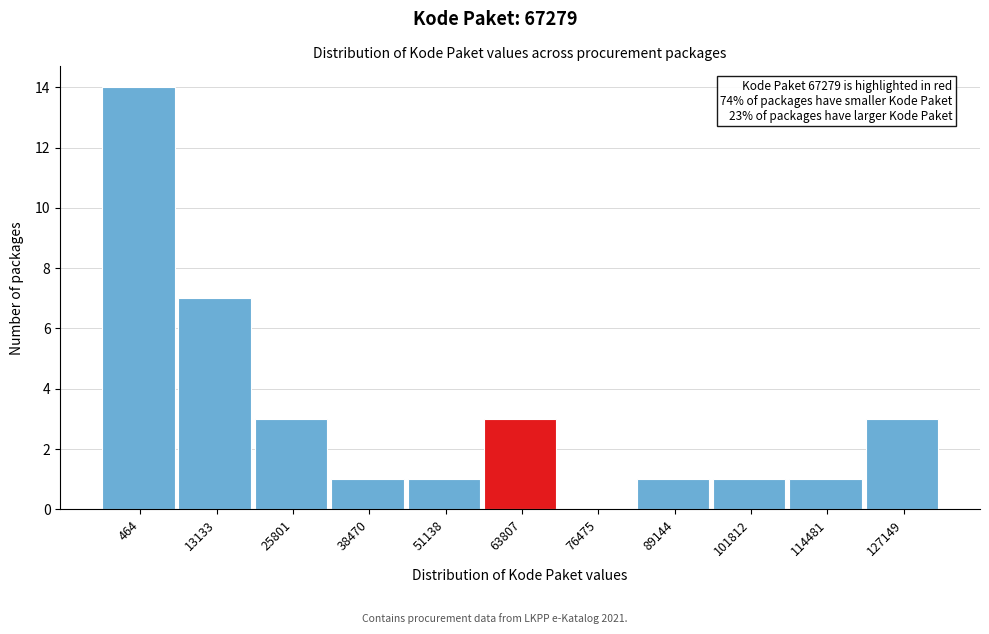

Reading left to right, extract all data points from this chart.

464=14	13133=7	25801=3	38470=1	51138=1	63807=3	76475=0	89144=1	101812=1	114481=1	127149=3